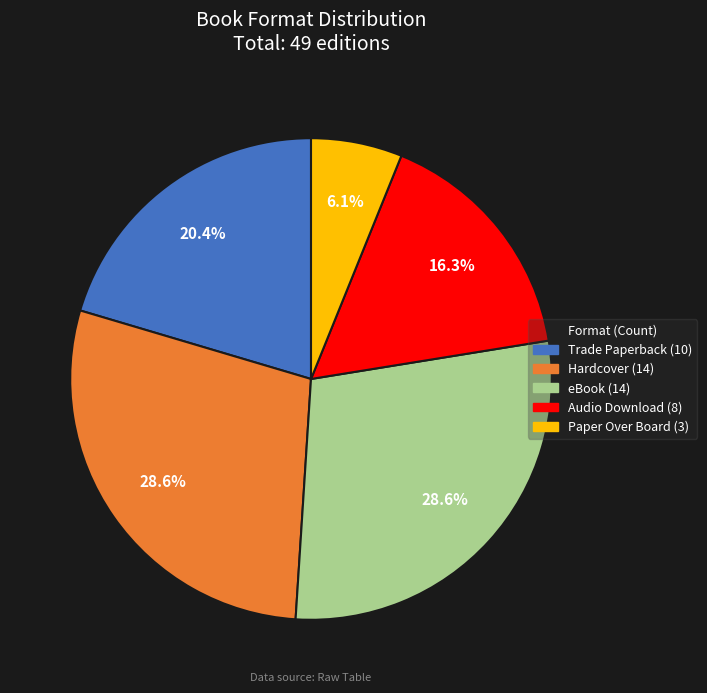

To the nearest percent, what portion does Paper Over Board represent?

6%